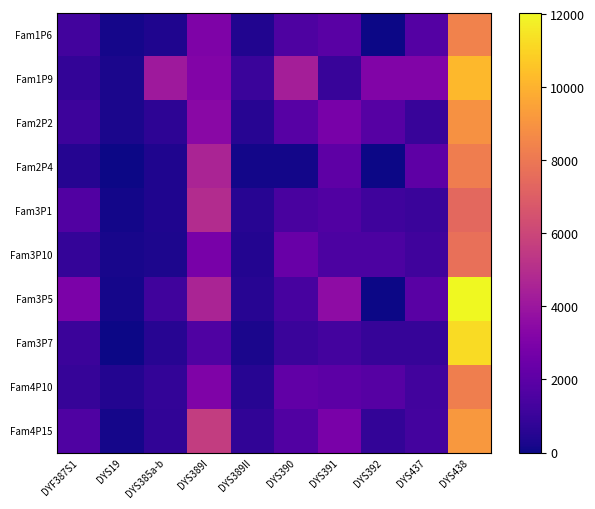

At how many categories does at least one series exceed 1932?

8